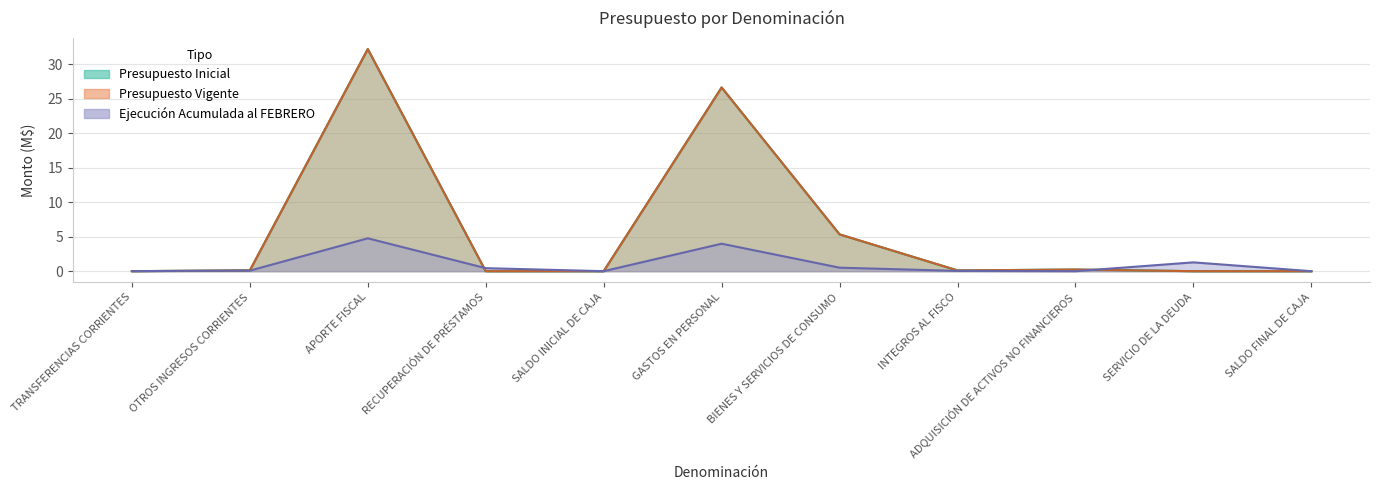

Which series has the largest total across all categories?

Presupuesto Inicial